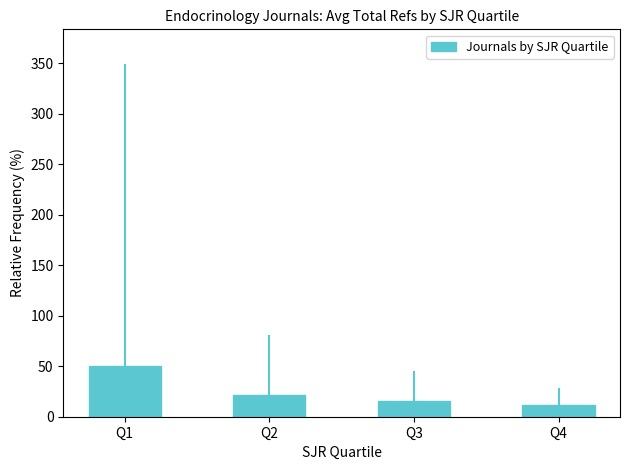

What is the maximum value shown in the chart?

50.4